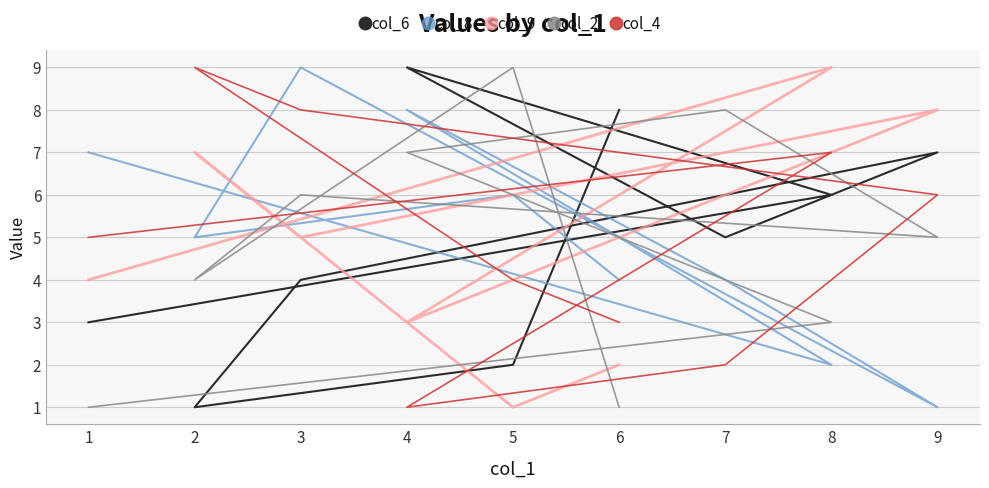

At which category does the chart reach its peak across all series?

4